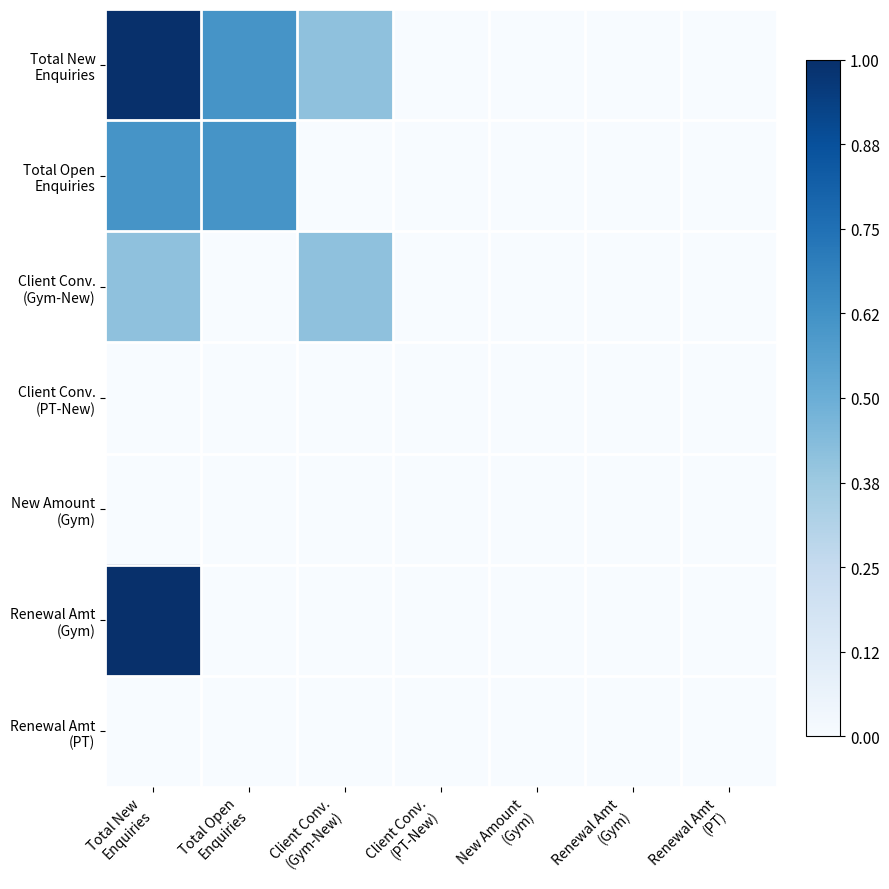

Which series has the largest total across all categories?

Total New Enquiries